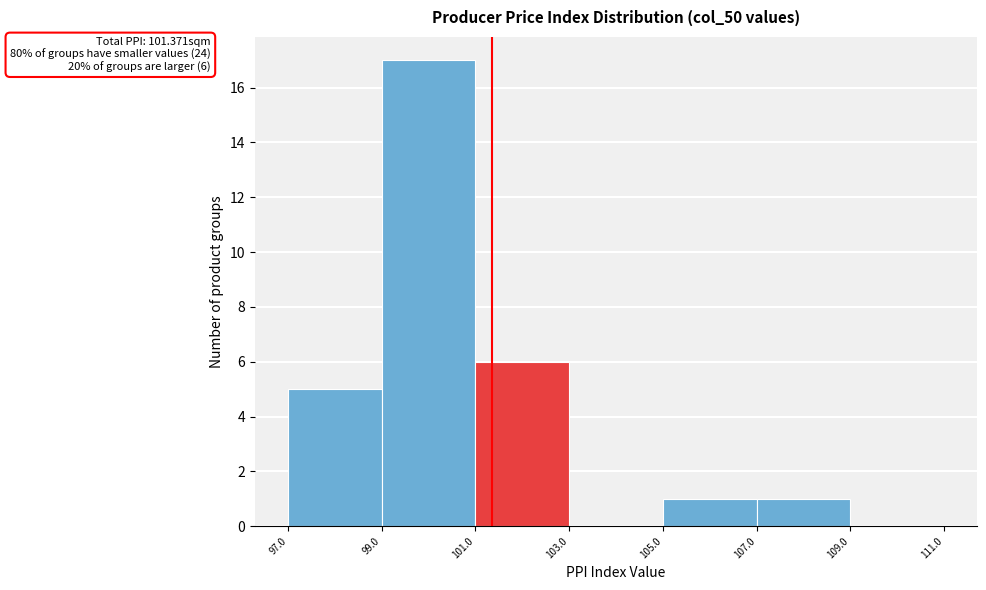

Over which range of the x-axis is the bar tallest?

99.0 to 101.0